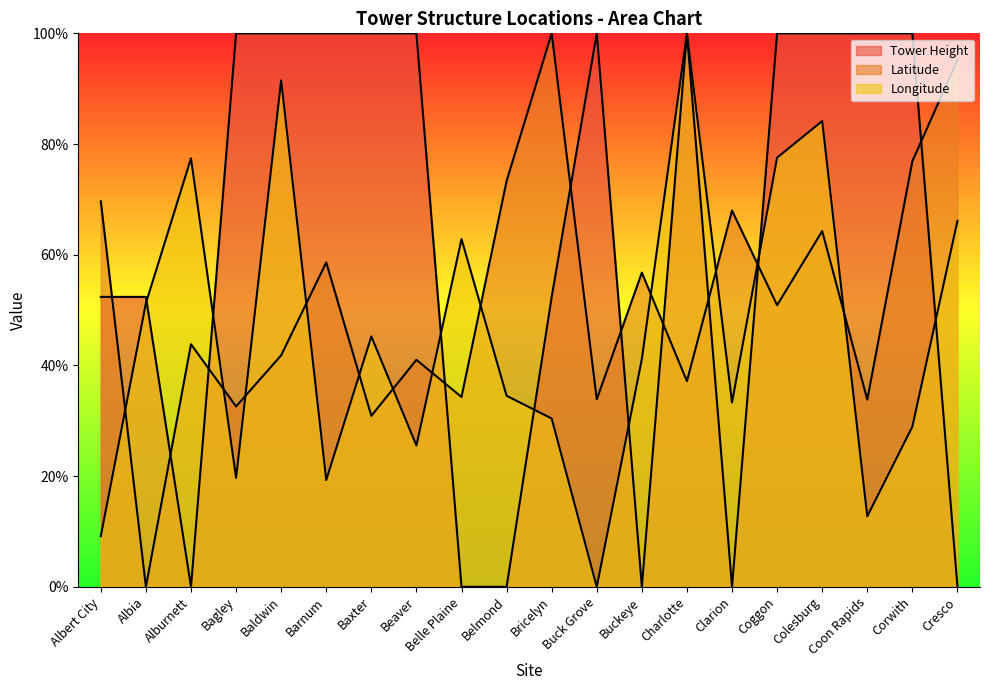

What is the value of the Longitude point at the 20th from the left?

66.1